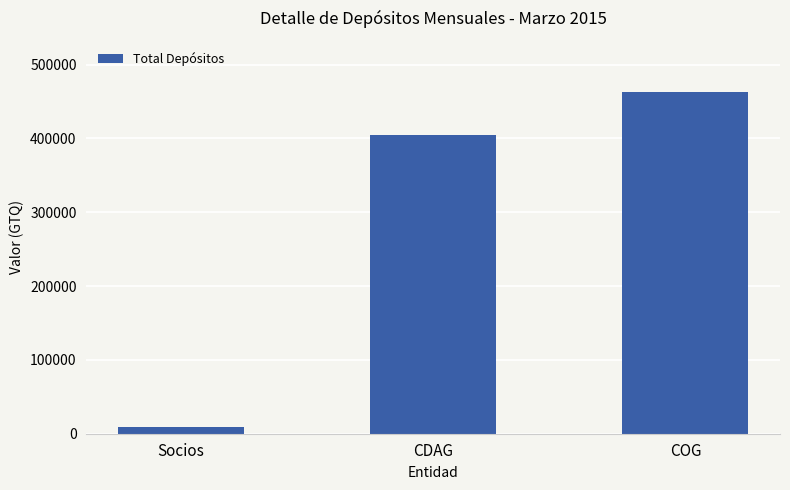

What is the difference between the maximum and minimum values?

454030.6